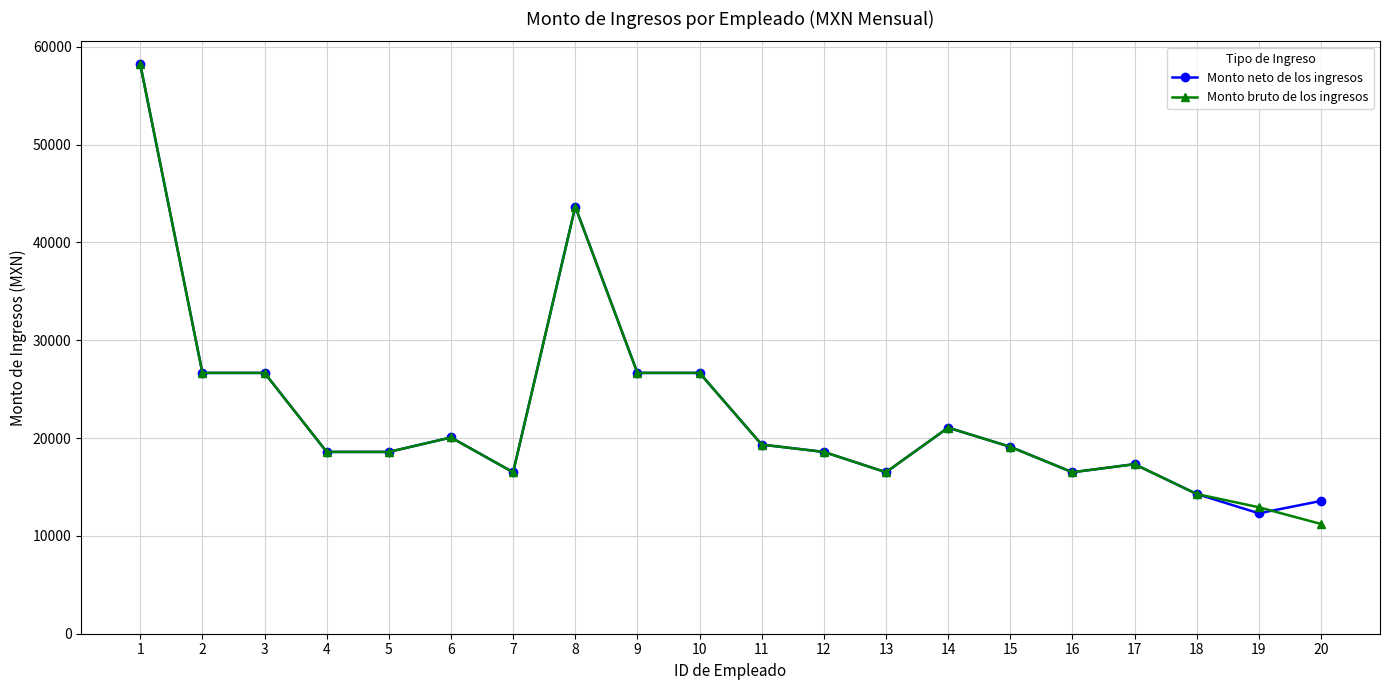

At which label does Monto neto de los ingresos reach its peak?

1